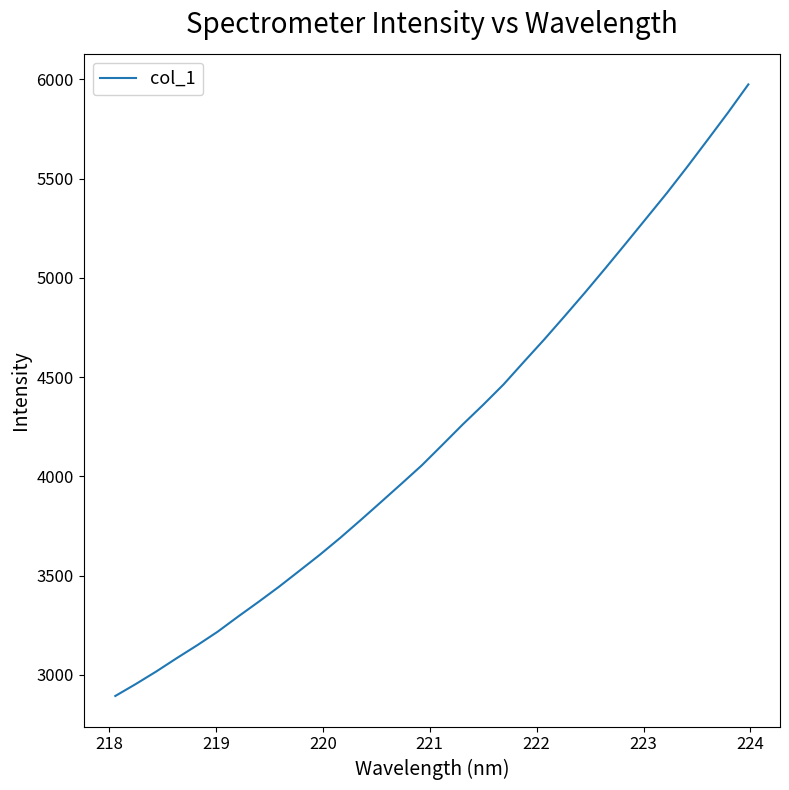

What is the maximum value shown in the chart?

5975.1